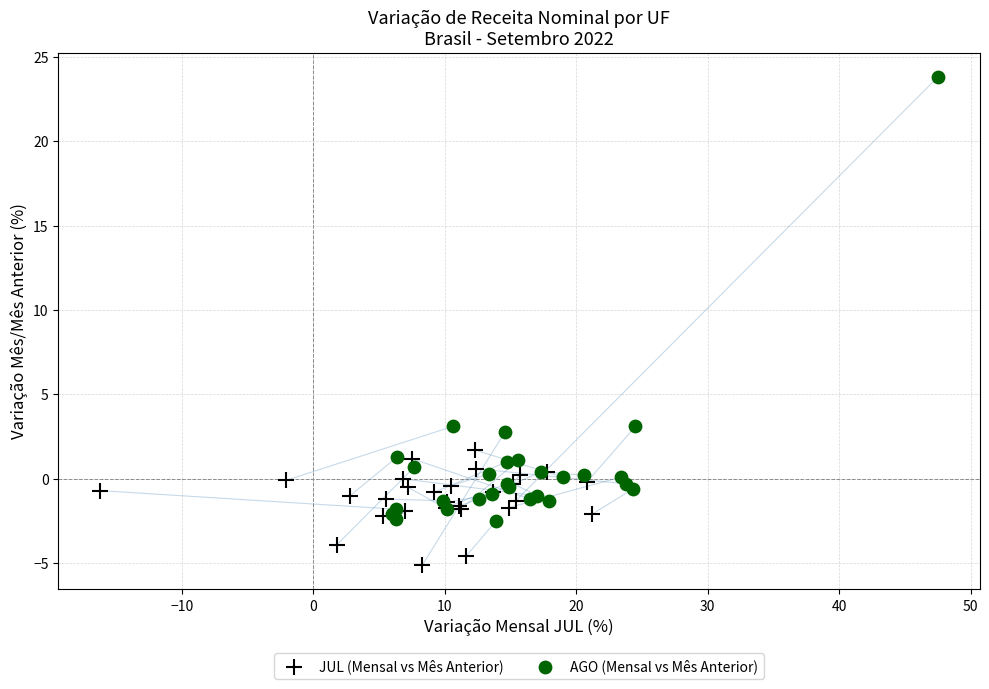

Which series contains the lowest Y value?

JUL (Mensal vs Mês Anterior)